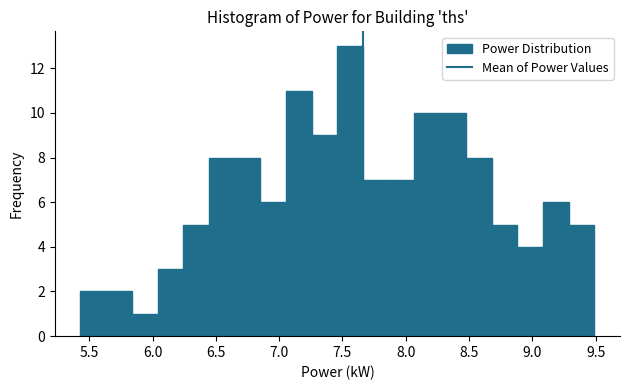

Reading left to right, transcribe this chart: for each bar, give the range it covers on the x-axis and its height. Neither the bar edges nor the heights are printed on the chart, so give them approximately, as read against the axes.

5.45 to 5.65: 2
5.65 to 5.85: 2
5.85 to 6.05: 1
6.05 to 6.25: 3
6.25 to 6.45: 5
6.45 to 6.65: 8
6.65 to 6.85: 8
6.85 to 7.05: 6
7.05 to 7.25: 11
7.25 to 7.45: 9
7.45 to 7.65: 13
7.65 to 7.85: 7
7.85 to 8.05: 7
8.05 to 8.25: 10
8.25 to 8.50: 10
8.50 to 8.70: 8
8.70 to 8.90: 5
8.90 to 9.10: 4
9.10 to 9.30: 6
9.30 to 9.50: 5